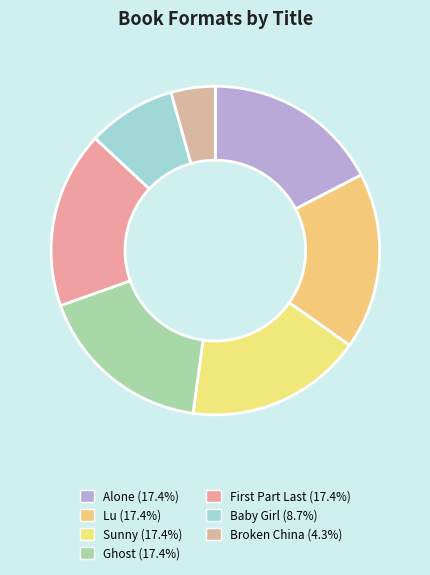

To the nearest percent, what percentage of the pie is Sunny?

17%